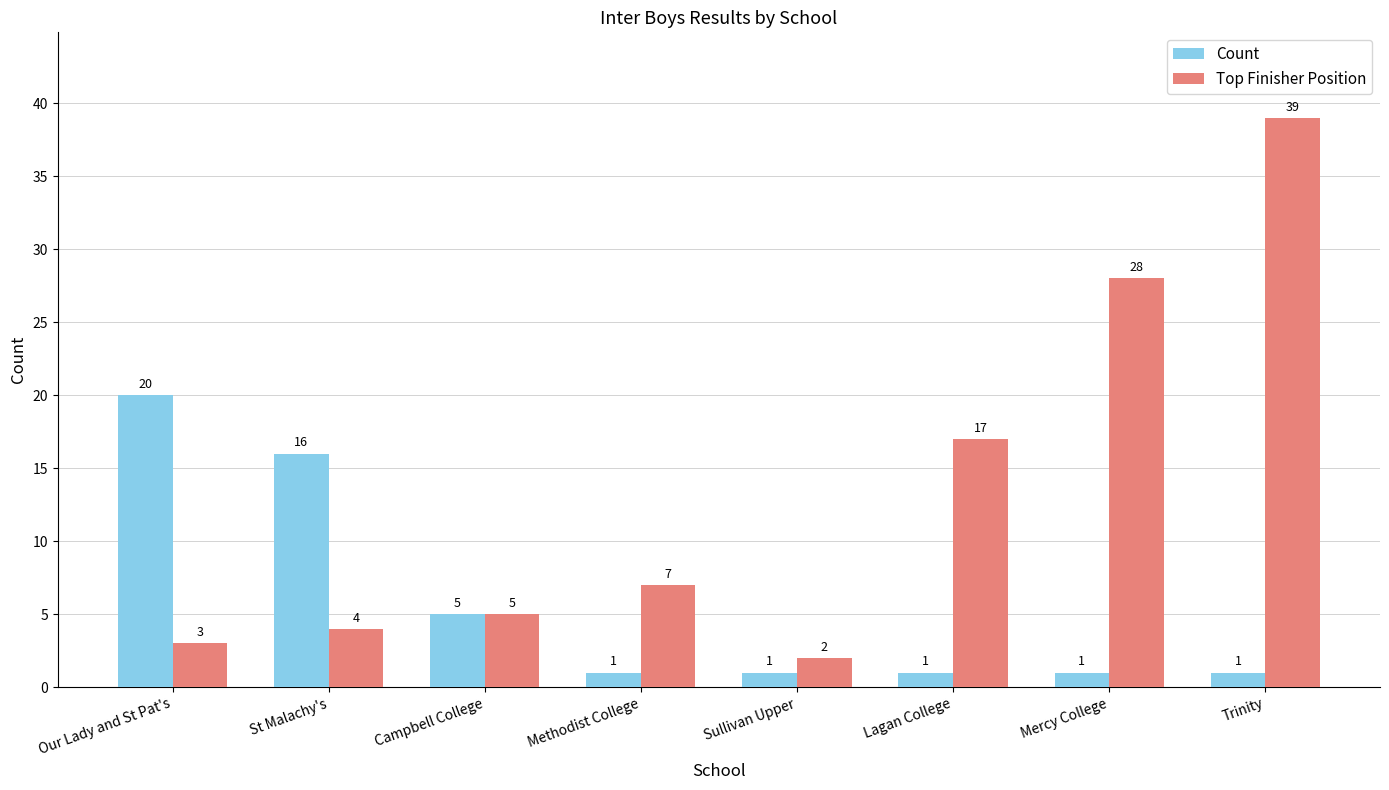

What is the difference between the maximum and second lowest values in the Count series?

19